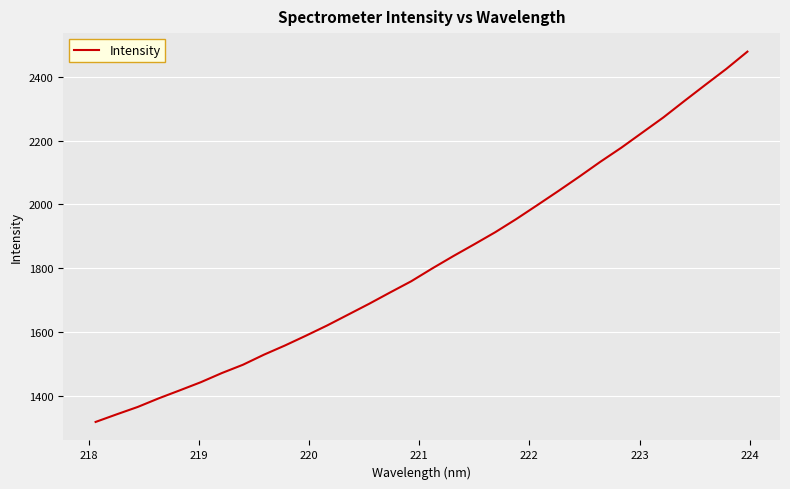

What is the smallest value displayed?

1317.9